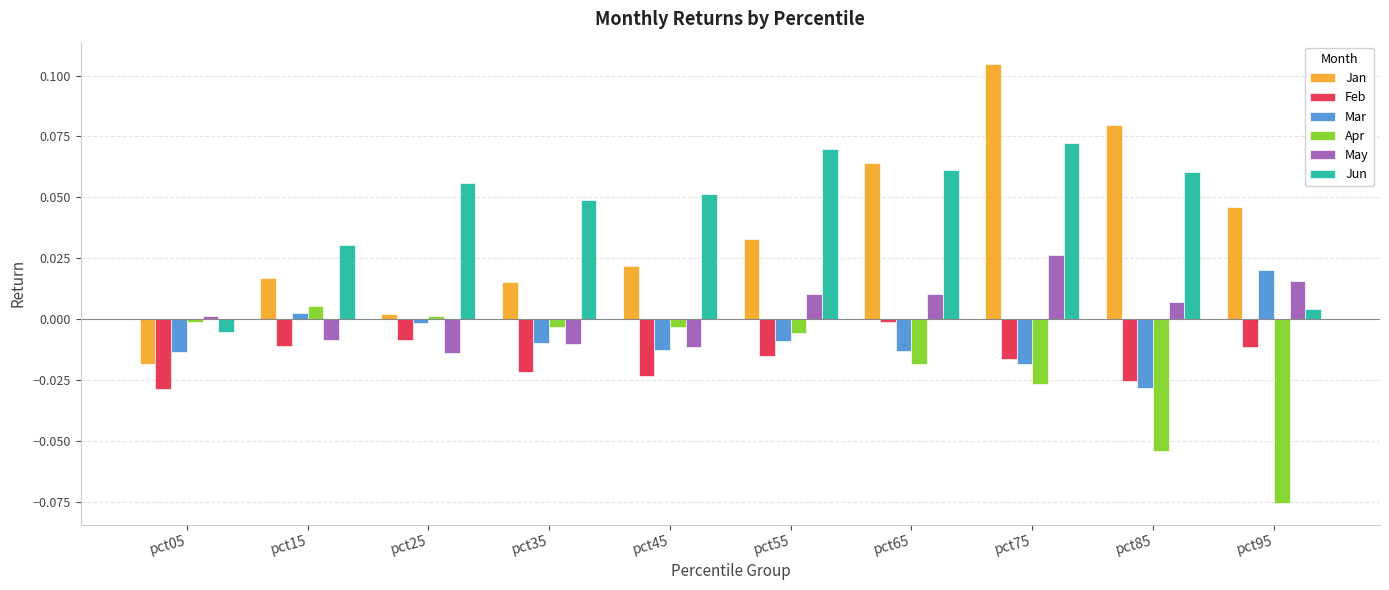

How many values in Mar are below zero?

8